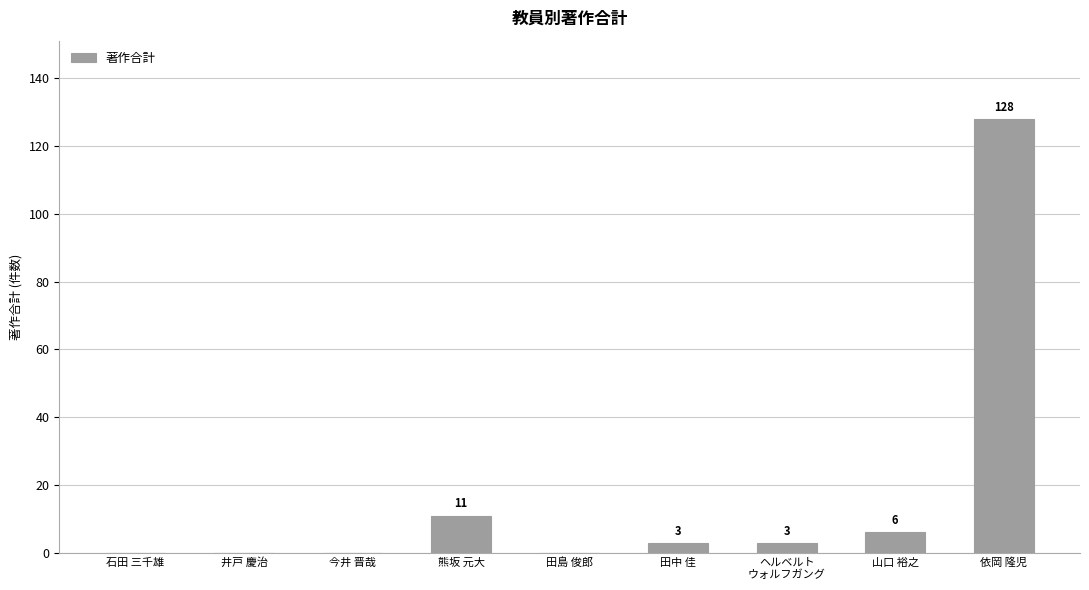

Reading left to right, transcribe all the data shown in this chart.

0	0	0	11	0	3	3	6	128